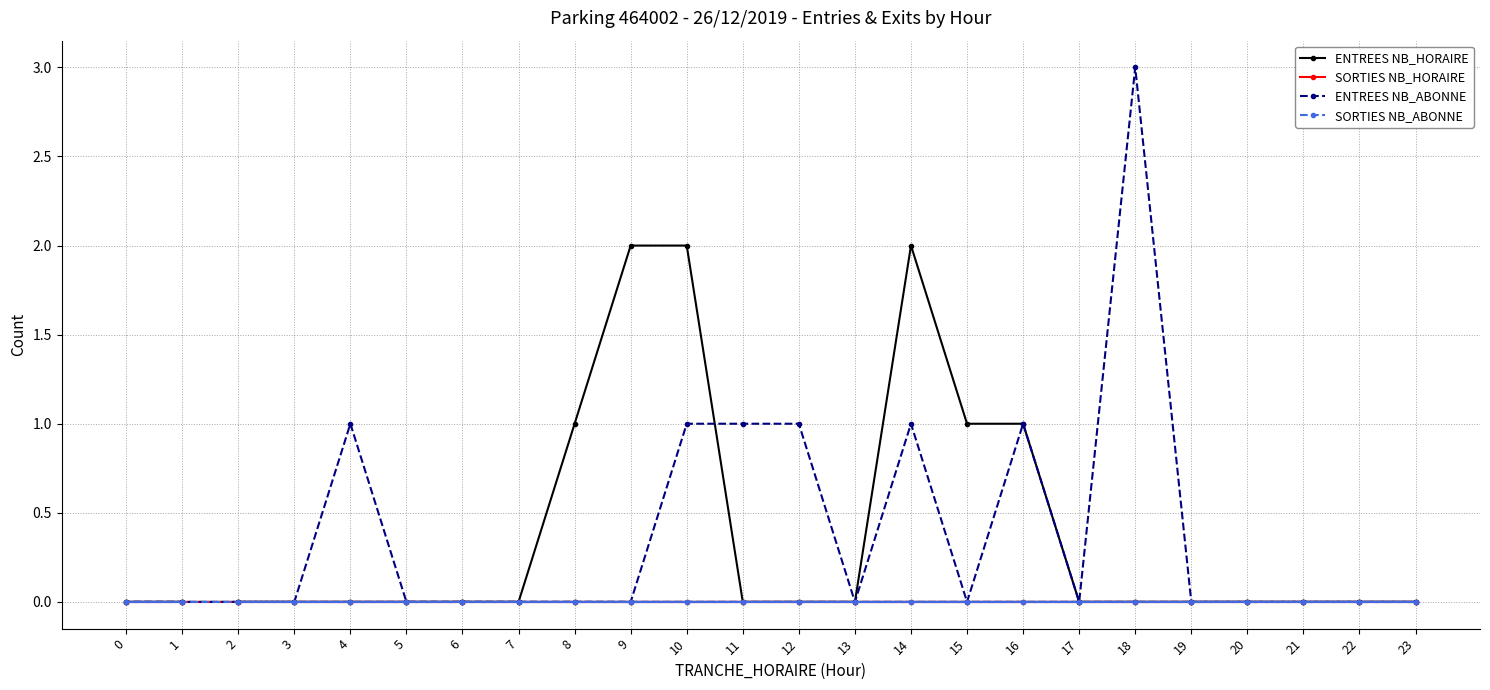

True or false: SORTIES NB_ABONNE and SORTIES NB_HORAIRE cross at least once.

False